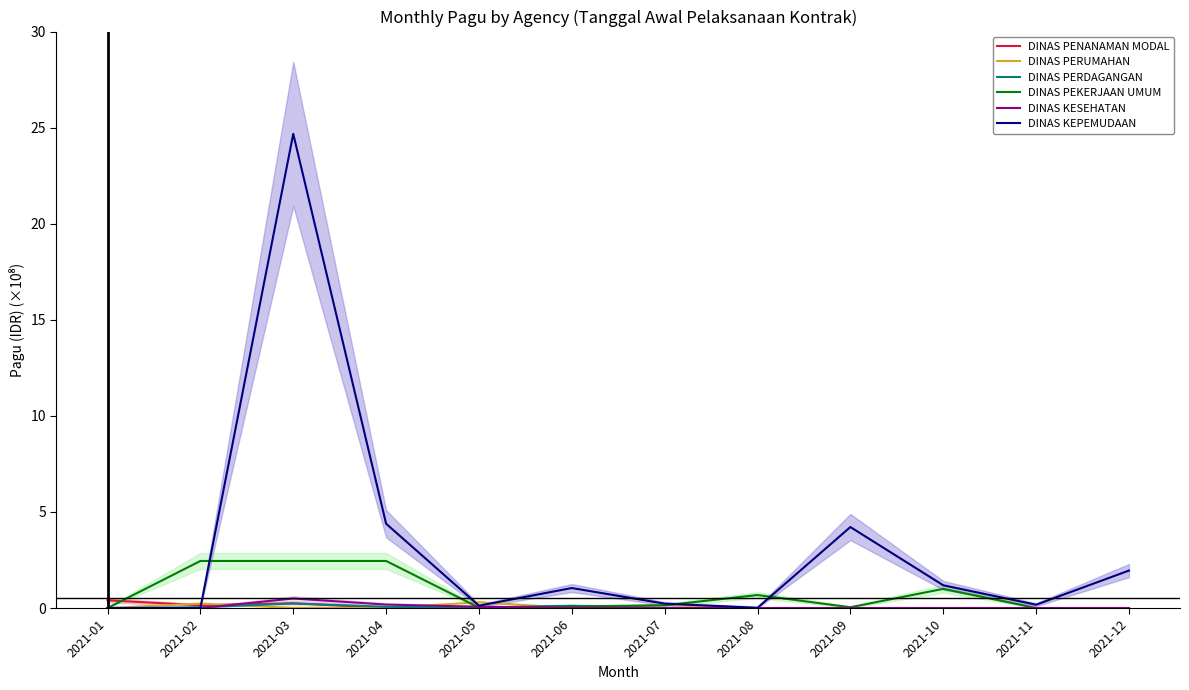

How many lines are shown in the chart?

6